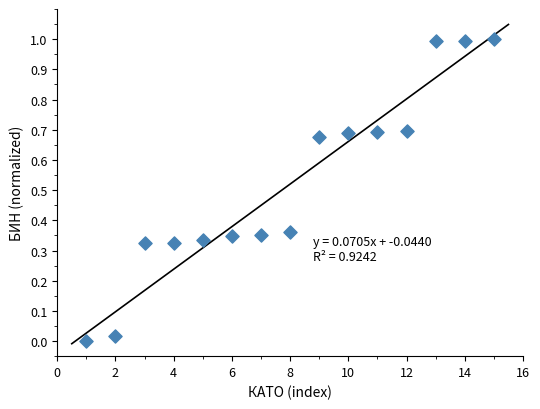

What is the range of Y values (max minus min)?

1.0